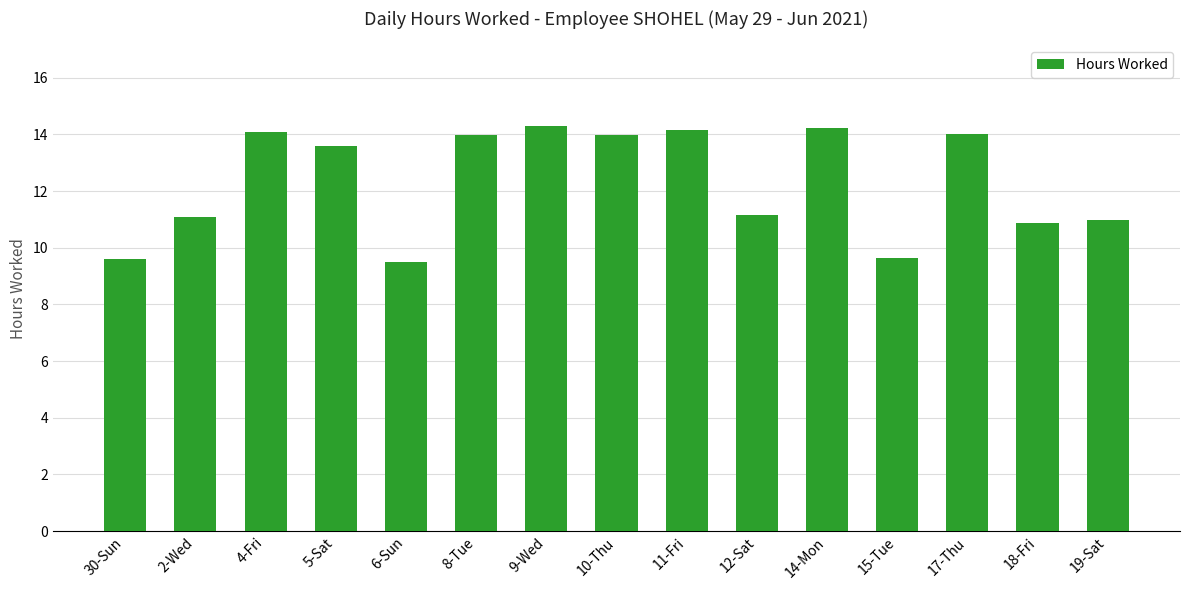

What is the smallest value displayed?

9.5